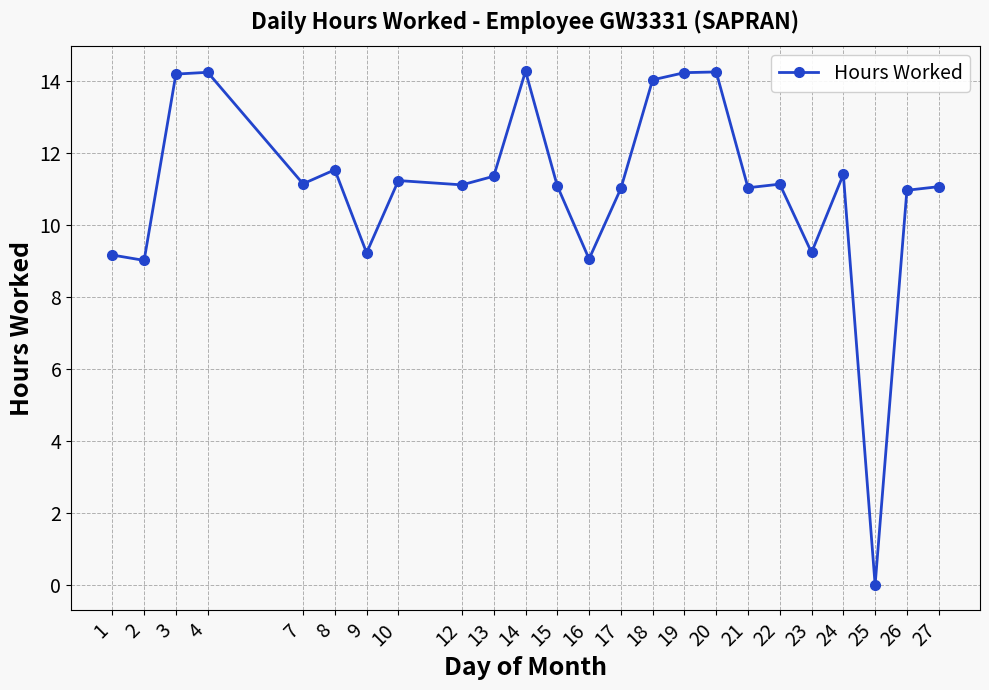

Where does the data first go above 11?

3